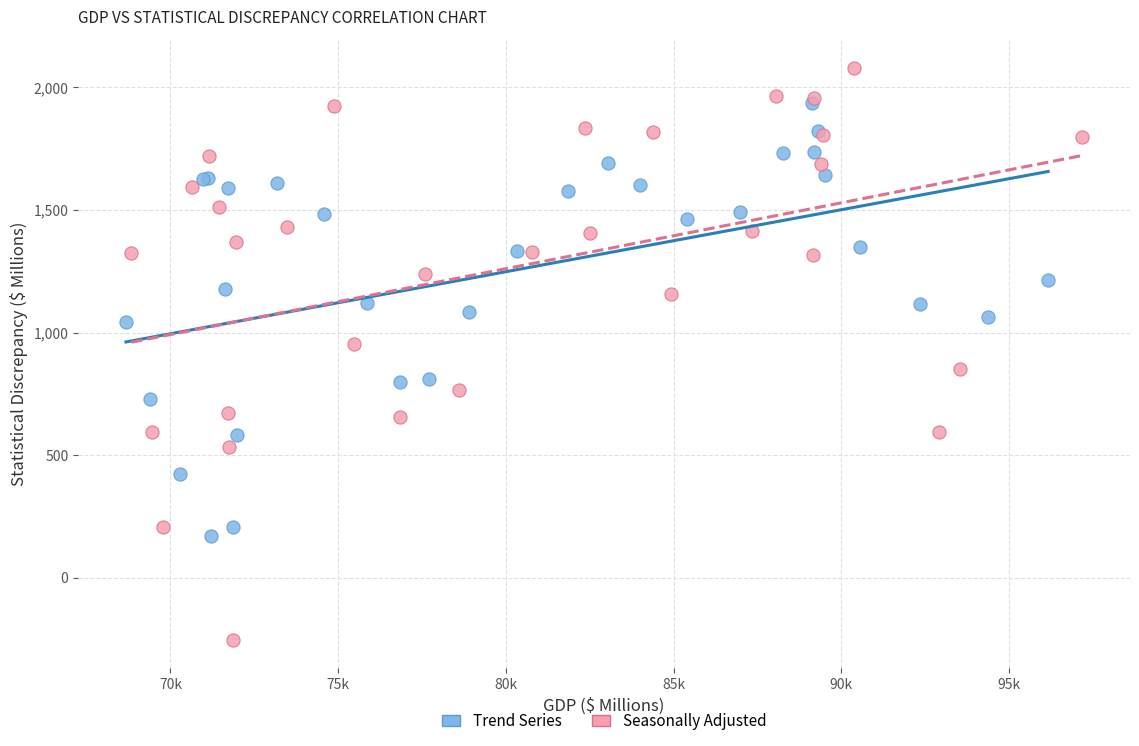

Which series has the widest spread of Y values?

Seasonally Adjusted